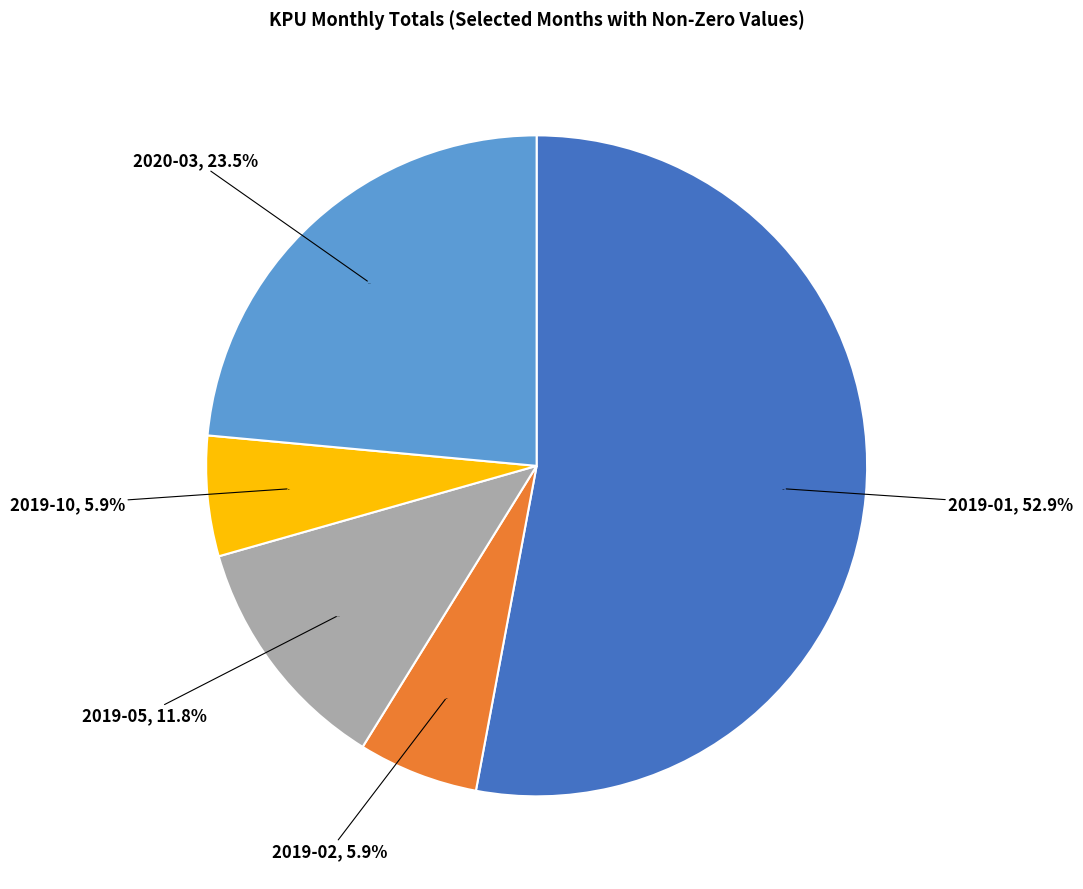

Does any single category account for the majority?

Yes